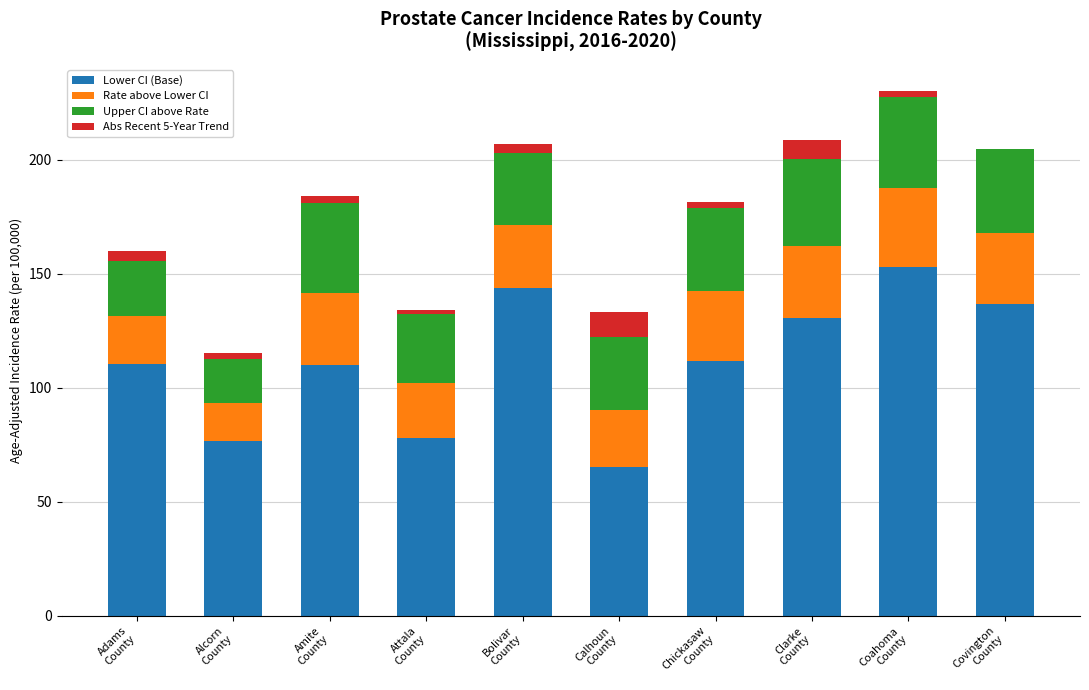

Are the bars horizontal?

No